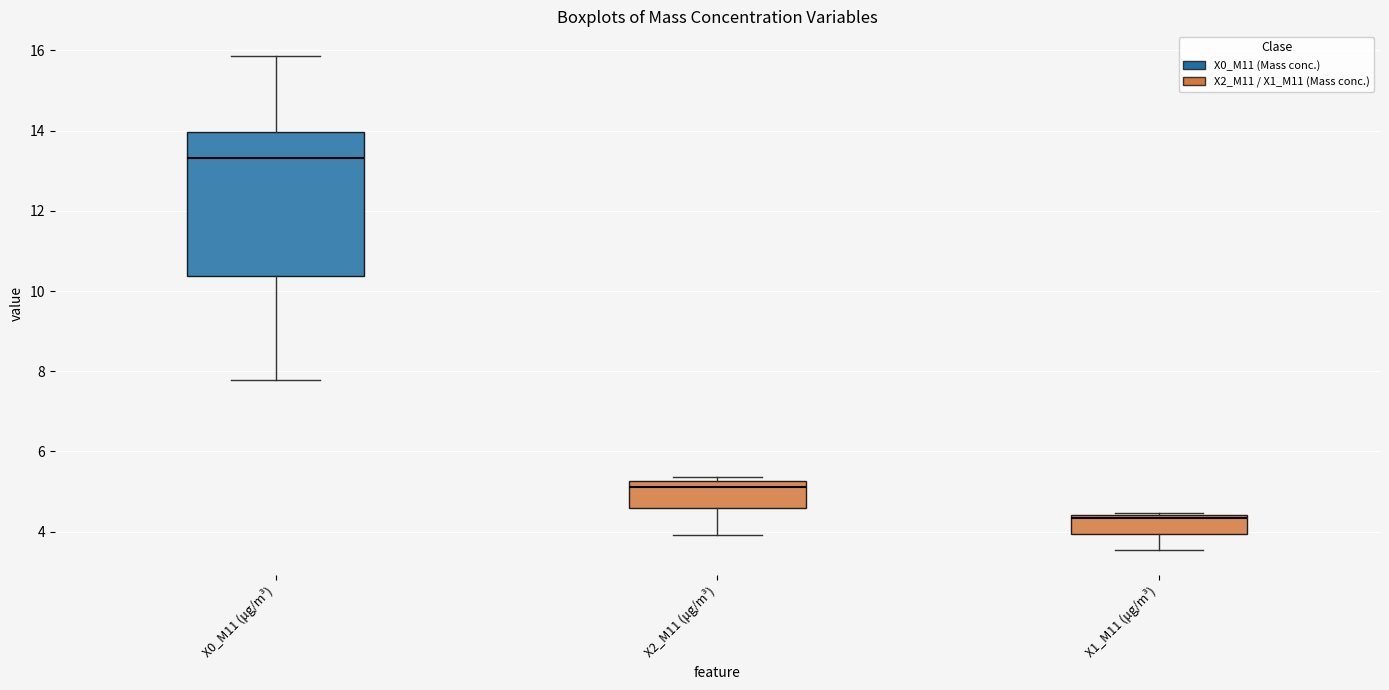

Comparing the boxes themselves (not the whiskers), which one is the tallest?

X0_M11 (μg/m³)